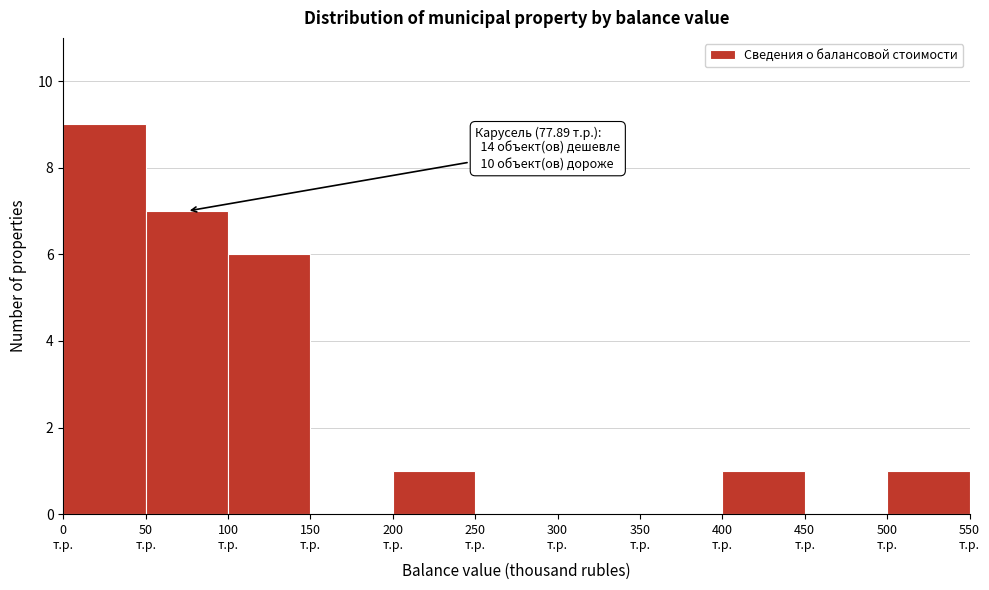

Over which range of the x-axis is the bar tallest?

0 to 50